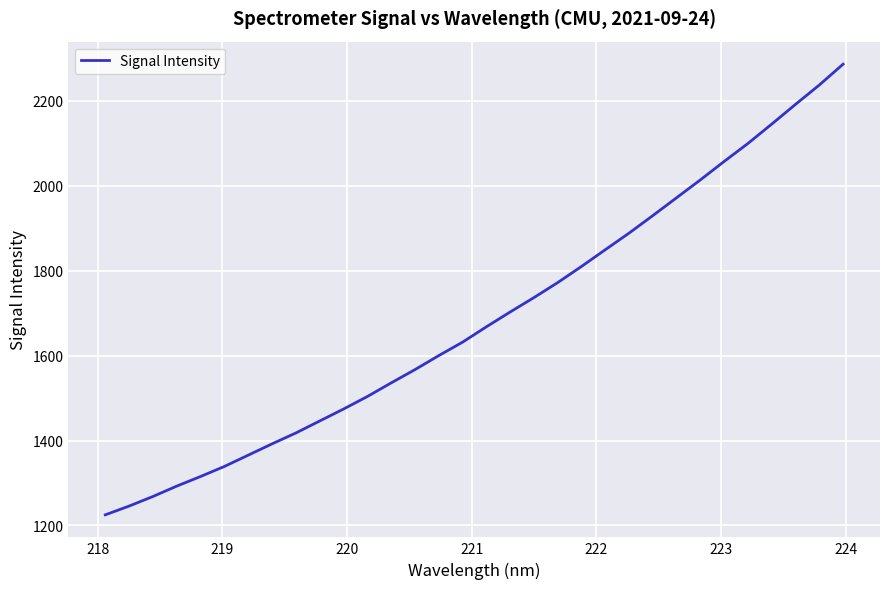

What is the difference between the maximum and minimum values?

1061.6